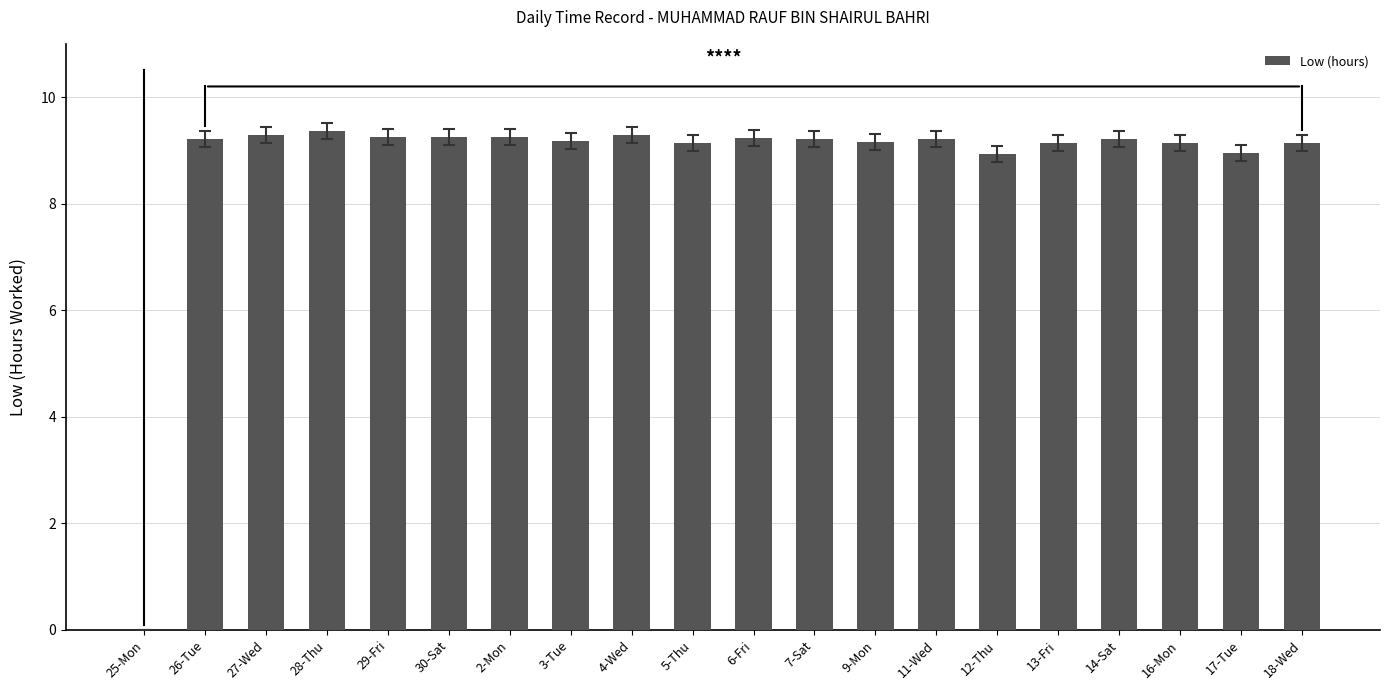

What is the sum of the values at 13-Fri and 16-Mon?

18.3